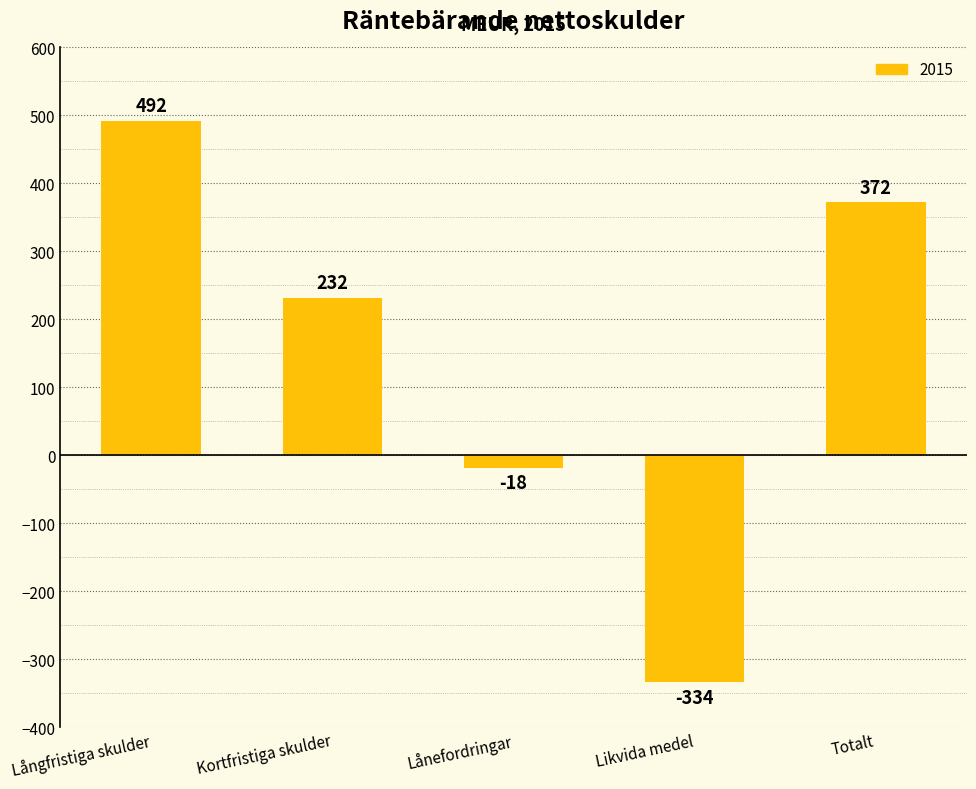

Reading right to left, transcribe all the data shown in this chart.

Totalt=372	Likvida medel=-334	Lånefordringar=-18	Kortfristiga skulder=232	Långfristiga skulder=492